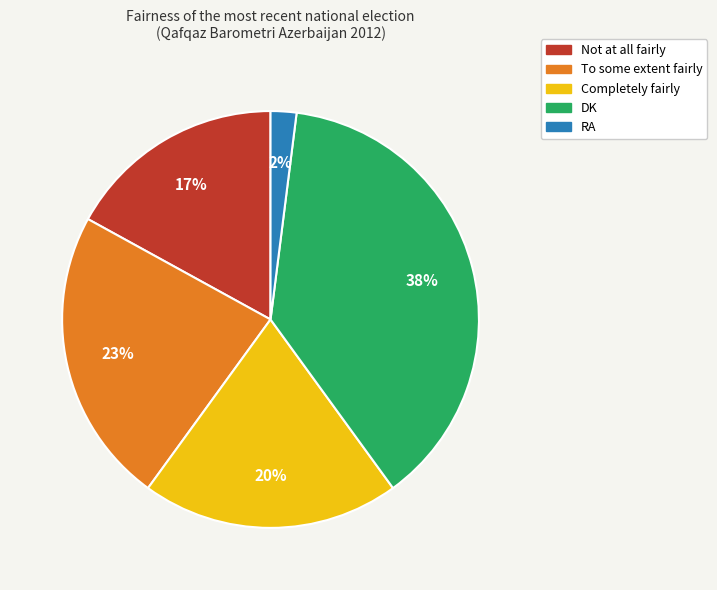

Combined, do Not at all fairly and To some extent fairly account for over 50%?

No